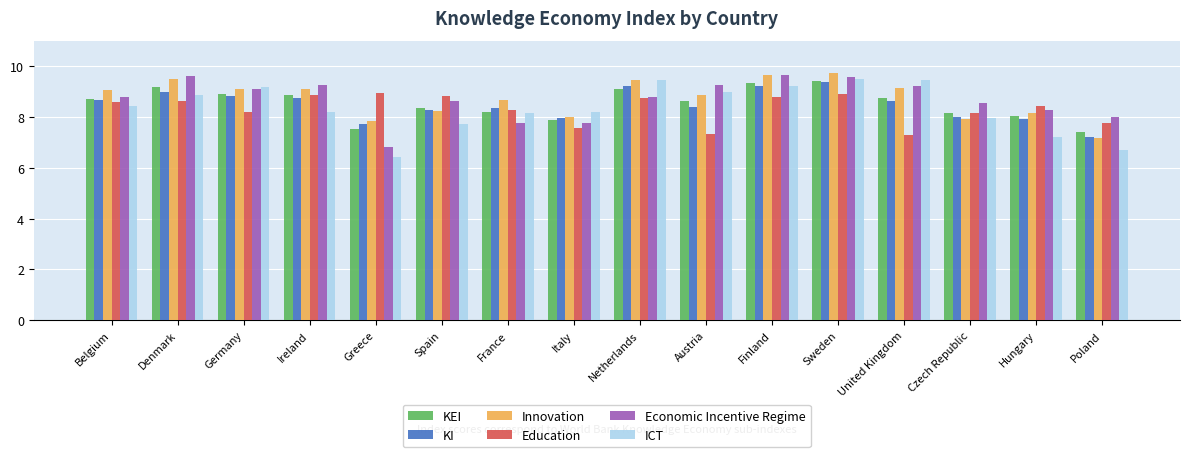

Count the number of data series in this chart.

6